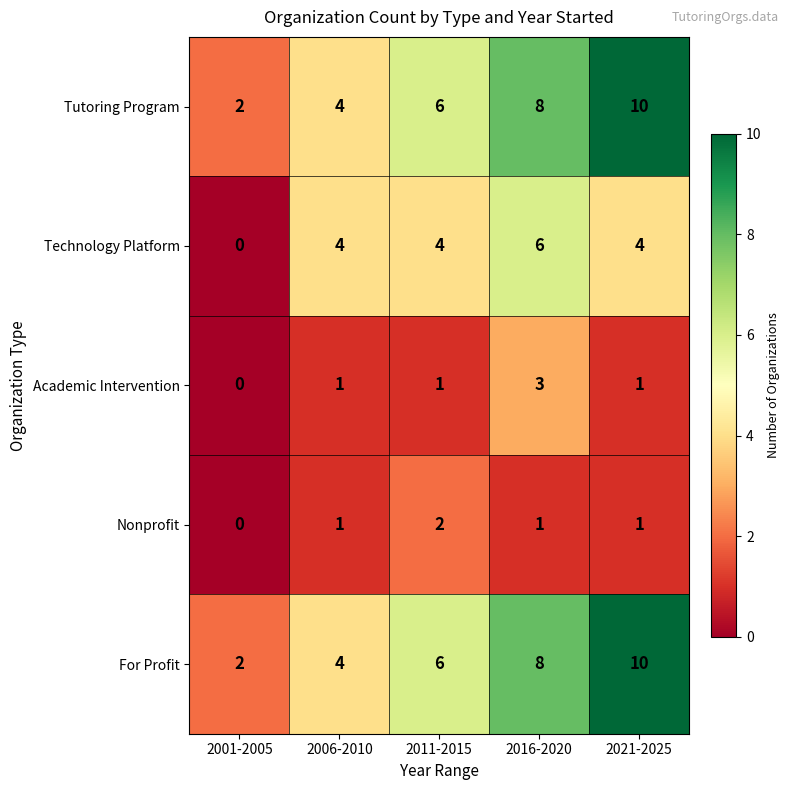

What is the difference between the highest and lowest values at 2016-2020?

7